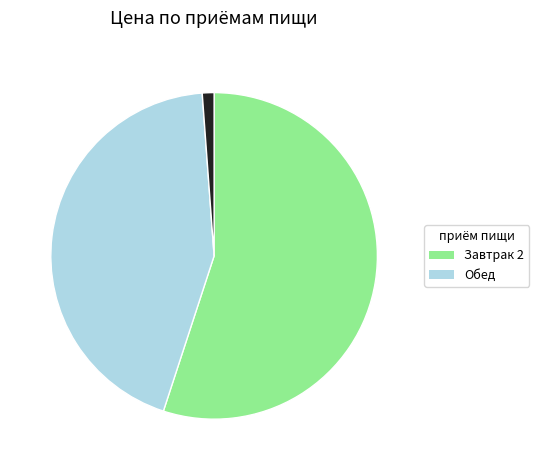

Is there any slice that represents more than half of the pie?

Yes